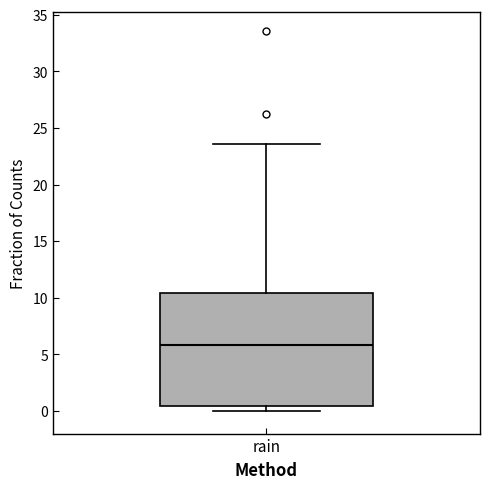

Read this box plot against the y-axis: the position of the median line, the range covered by the box, and the ends of both whiskers. The values are not printed on the chart, so give them approximately, as read against the axis.

median 6.0, box 0.5 to 10.5, whiskers 0.0 to 23.5